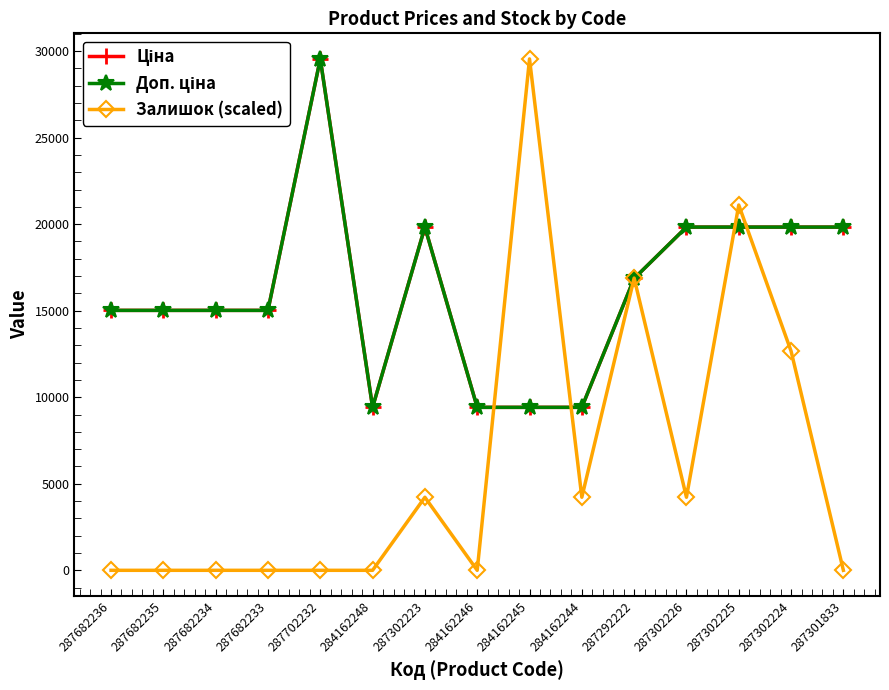

Is this an area chart (filled region under the line)?

No